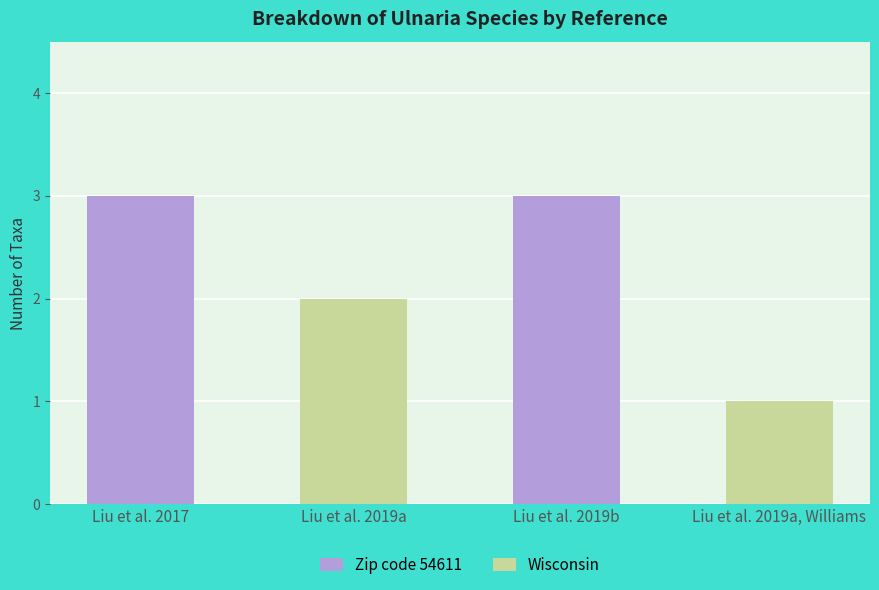

At which label is the value closest to 2?

Liu et al. 2019a